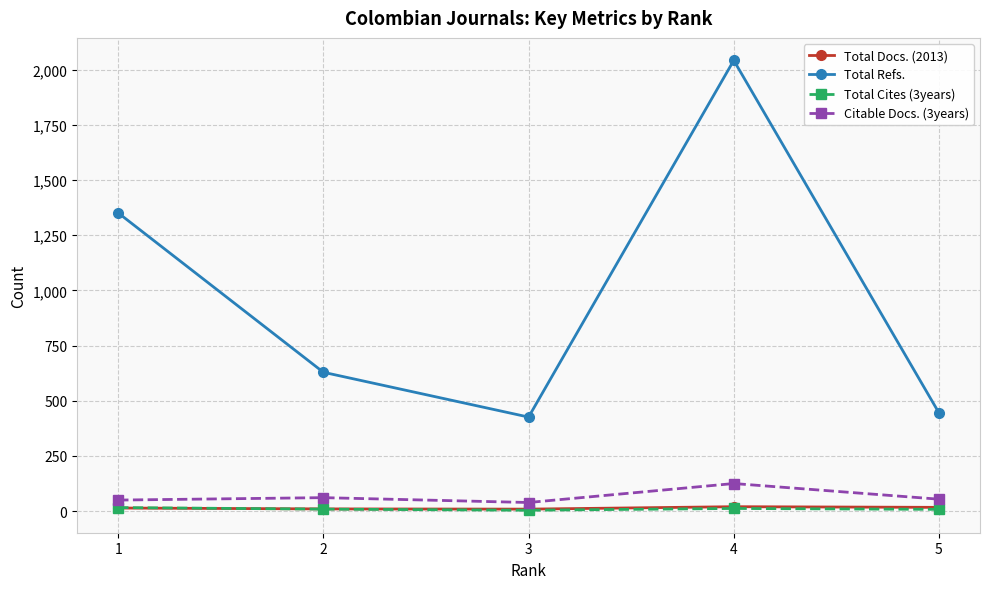

How many interior local valleys does the Total Refs. series have?

1